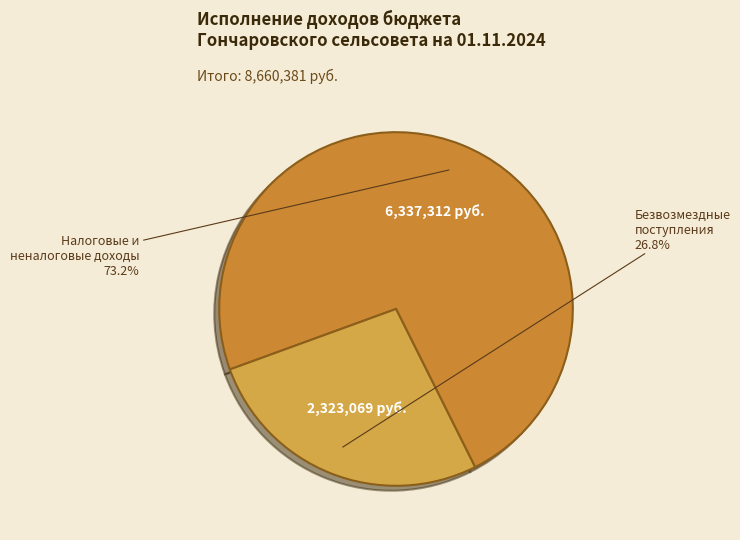

Which category has the biggest portion of the pie?

Налоговые и неналоговые доходы